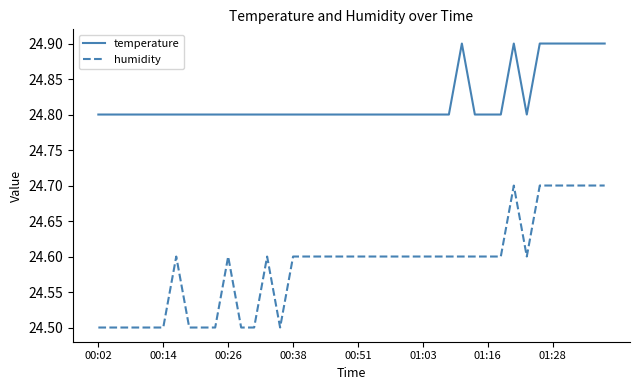

Which series has the largest total across all categories?

temperature